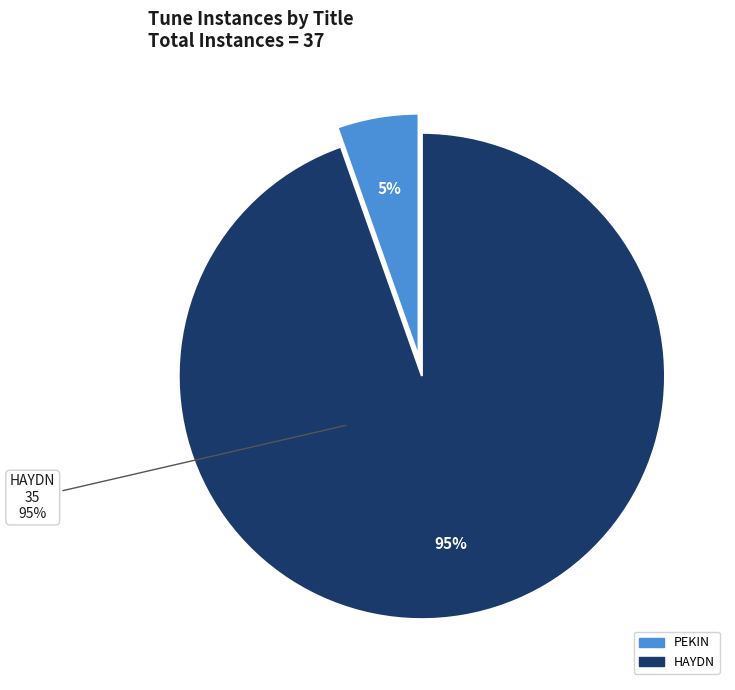

Which category has the biggest portion of the pie?

HAYDN